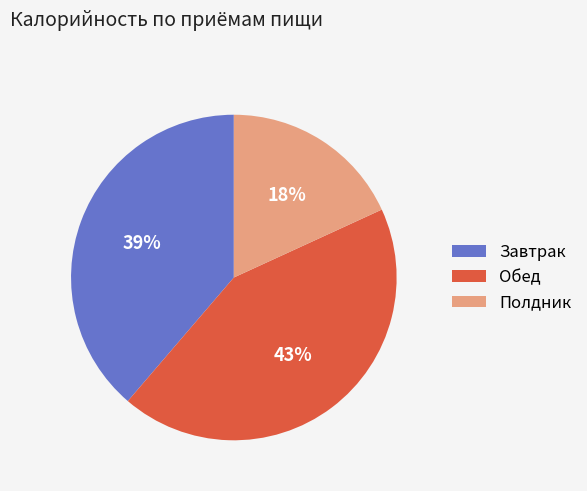

How many segments does this pie chart have?

3